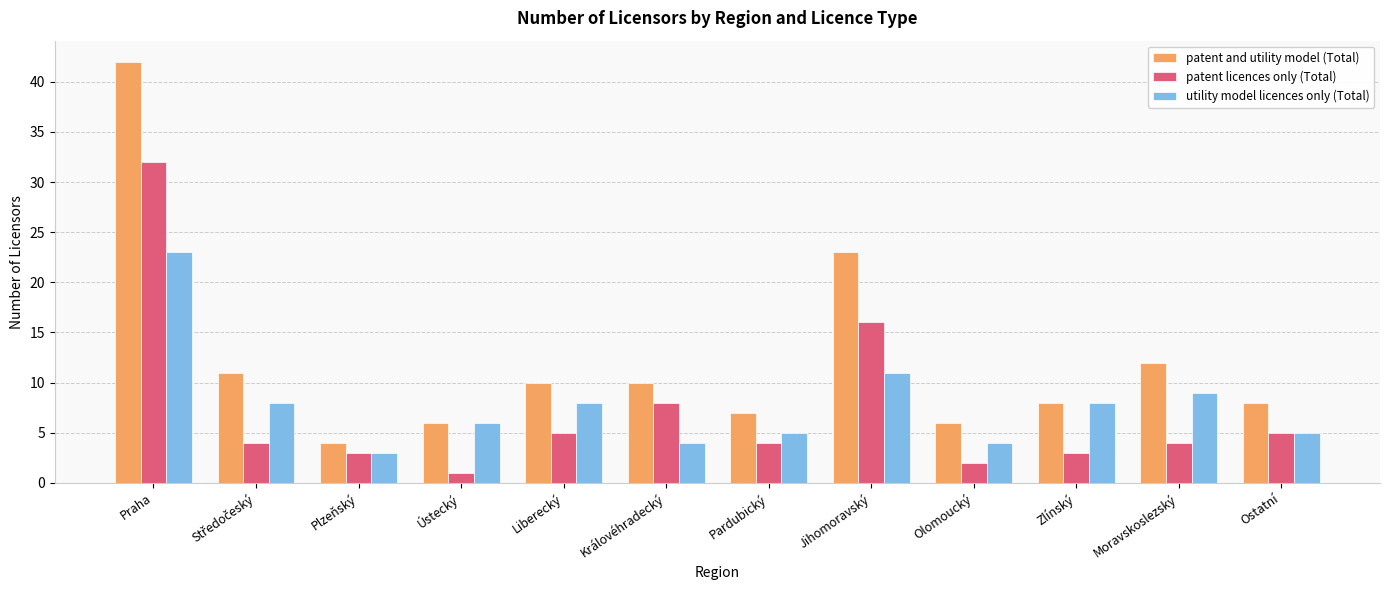

What is the sum of all patent licences only (Total) values?

87